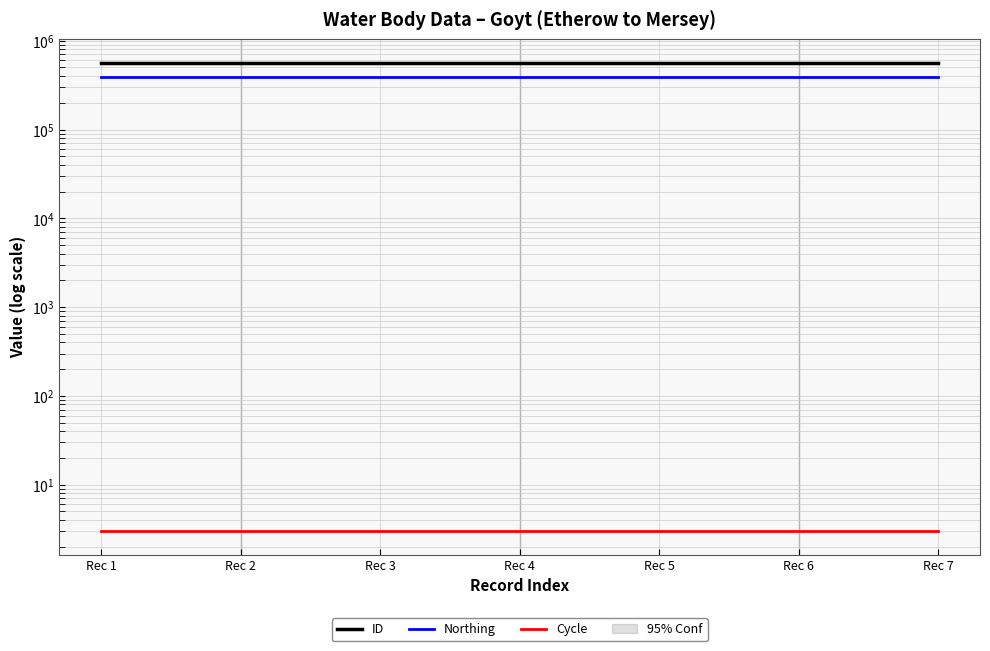

What is the difference between the ID values at Rec 7 and Rec 1?

6